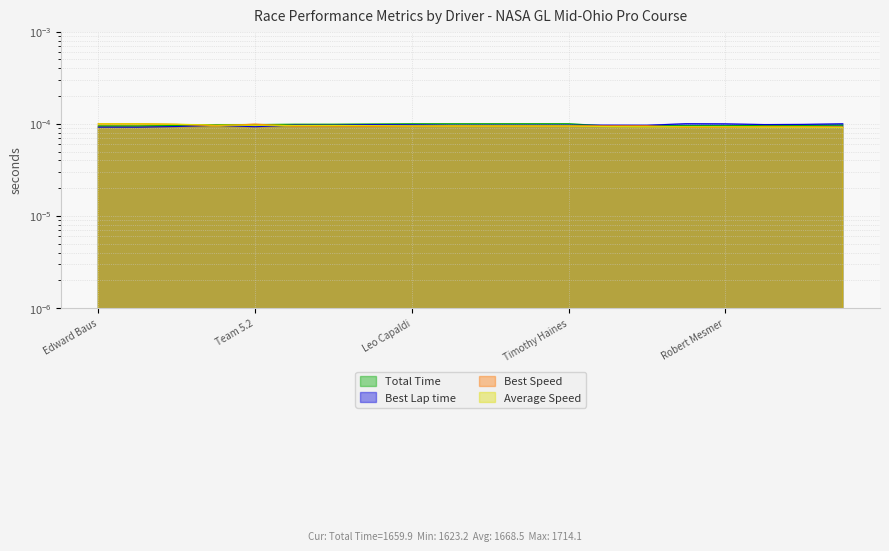

Which series has the largest total across all categories?

Total Time